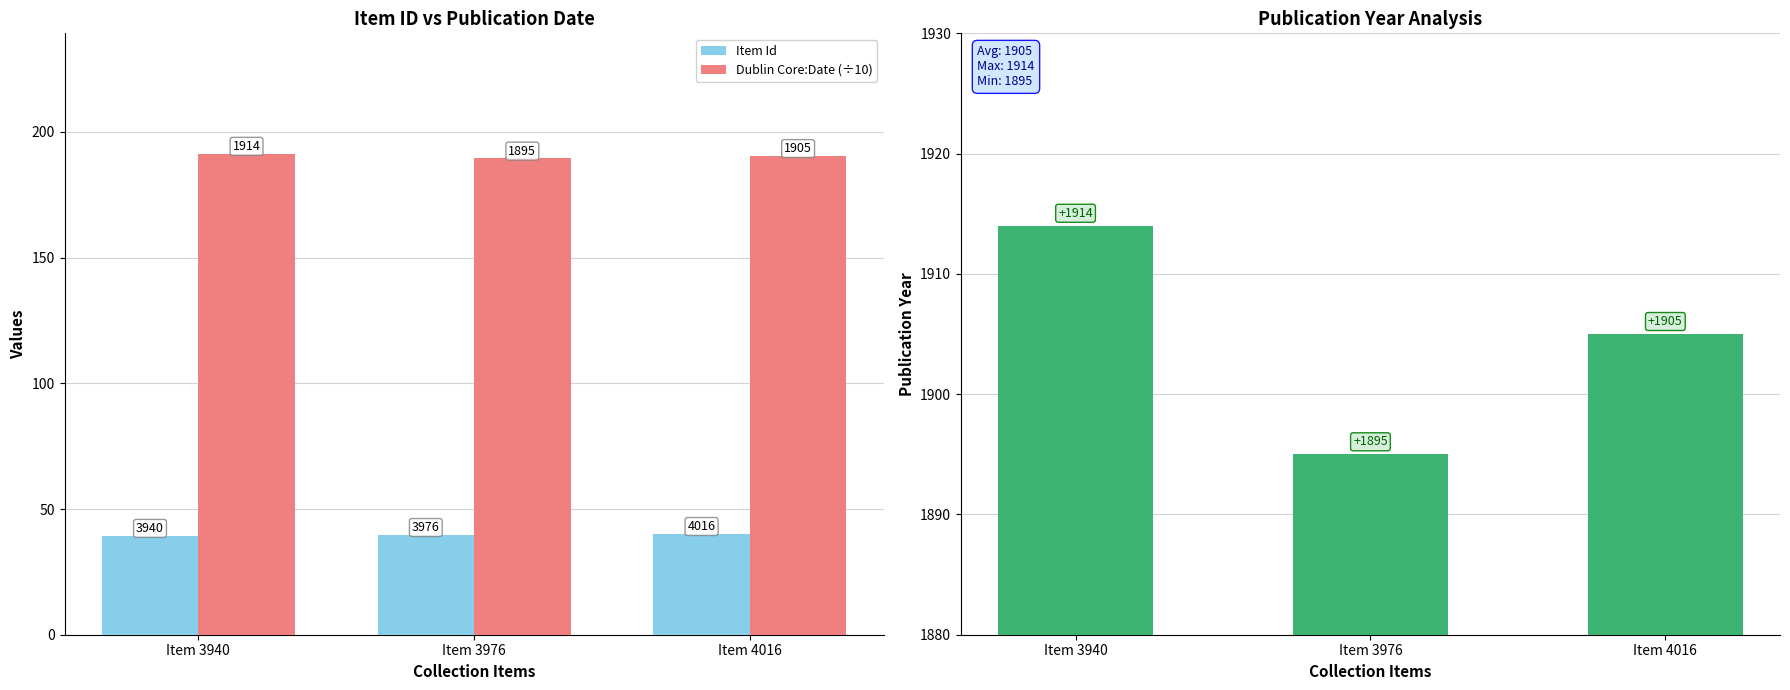

Are the bars horizontal?

No